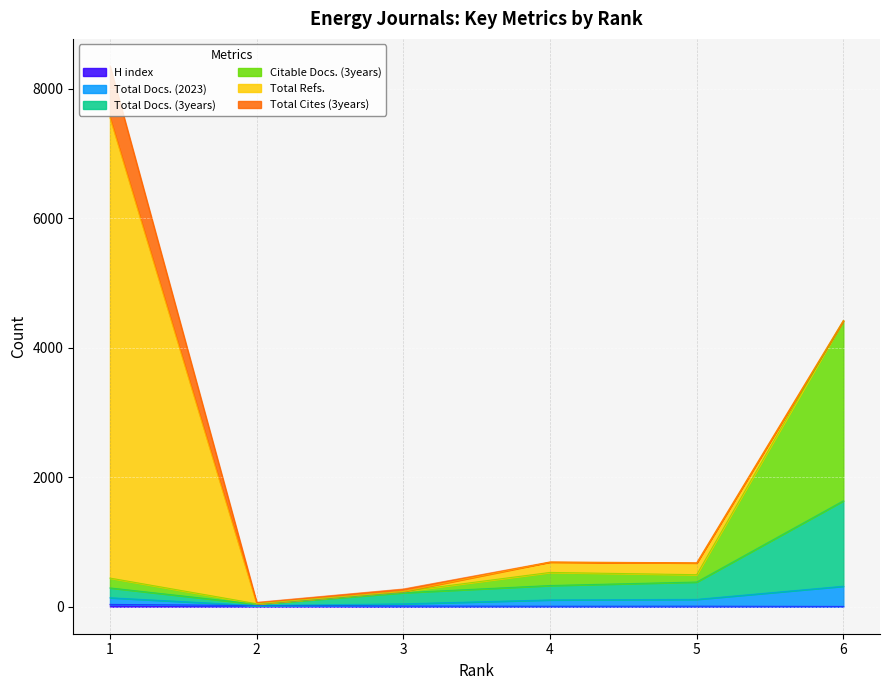

What is the spread (max minus min) of values at 6?

4414